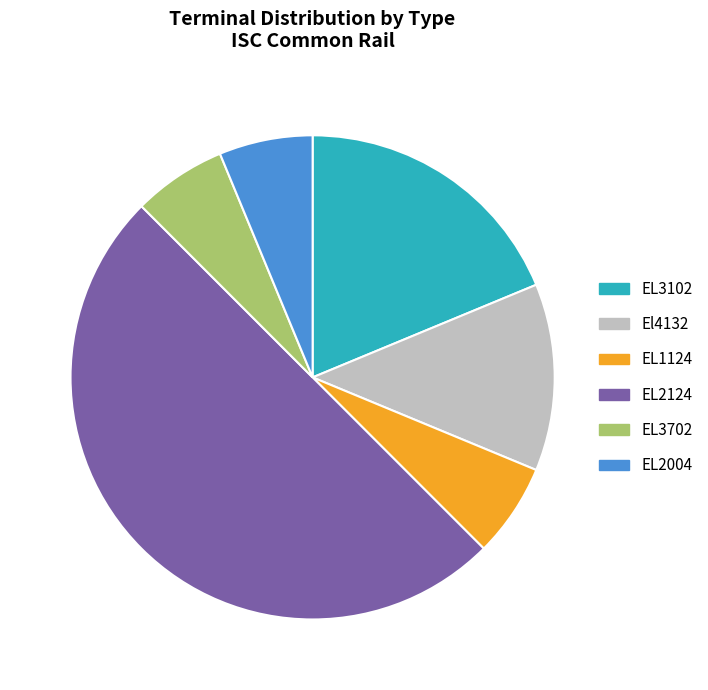

How many slices are in this pie chart?

6